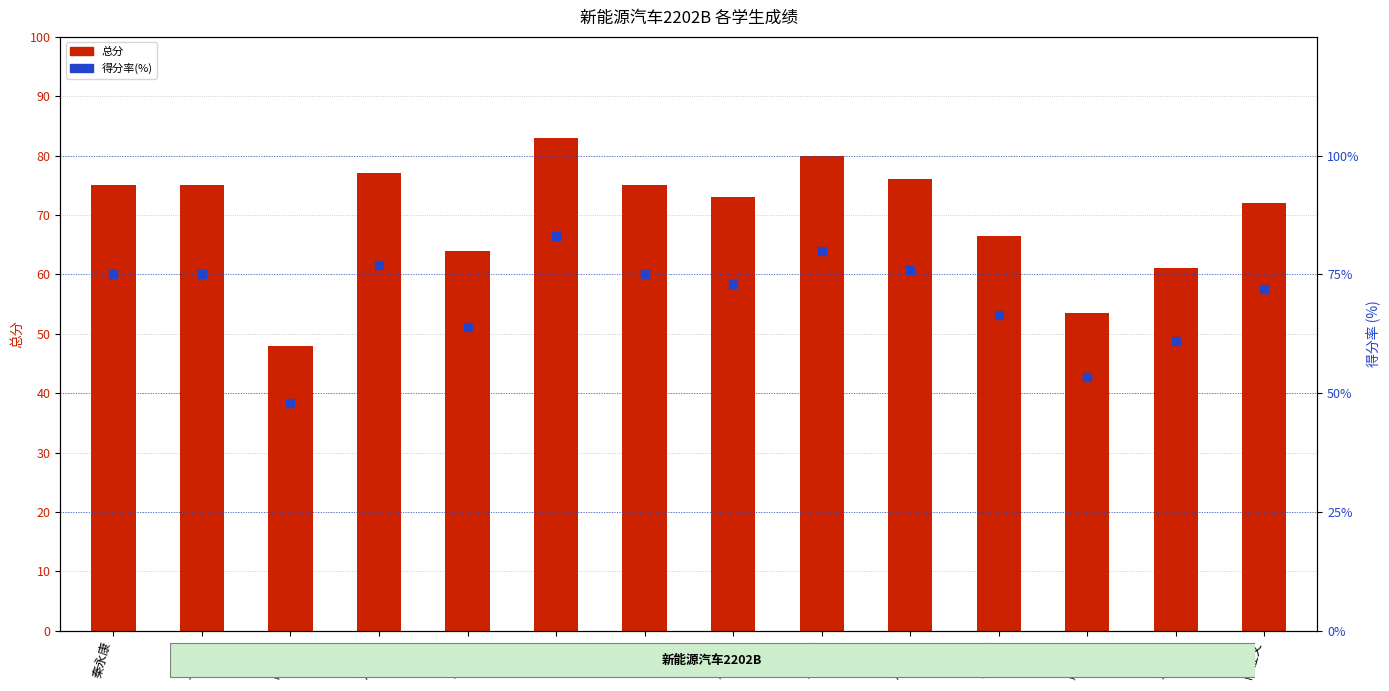

Which series contains the highest Y value?

总分